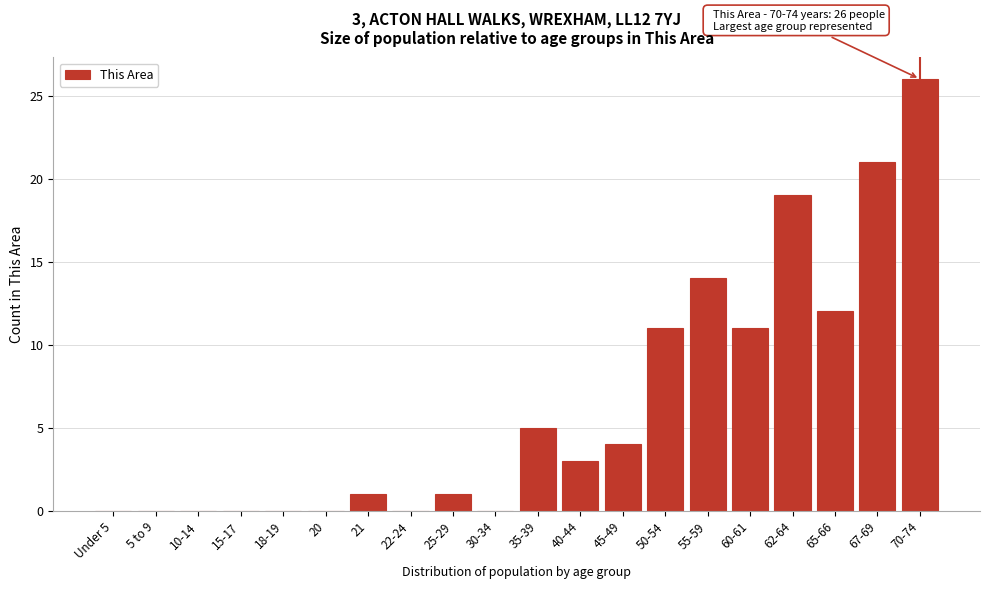

Reading right to left, transcribe all the data shown in this chart.

70-74=26	67-69=21	65-66=12	62-64=19	60-61=11	55-59=14	50-54=11	45-49=4	40-44=3	35-39=5	30-34=0	25-29=1	22-24=0	21=1	20=0	18-19=0	15-17=0	10-14=0	5 to 9=0	Under 5=0